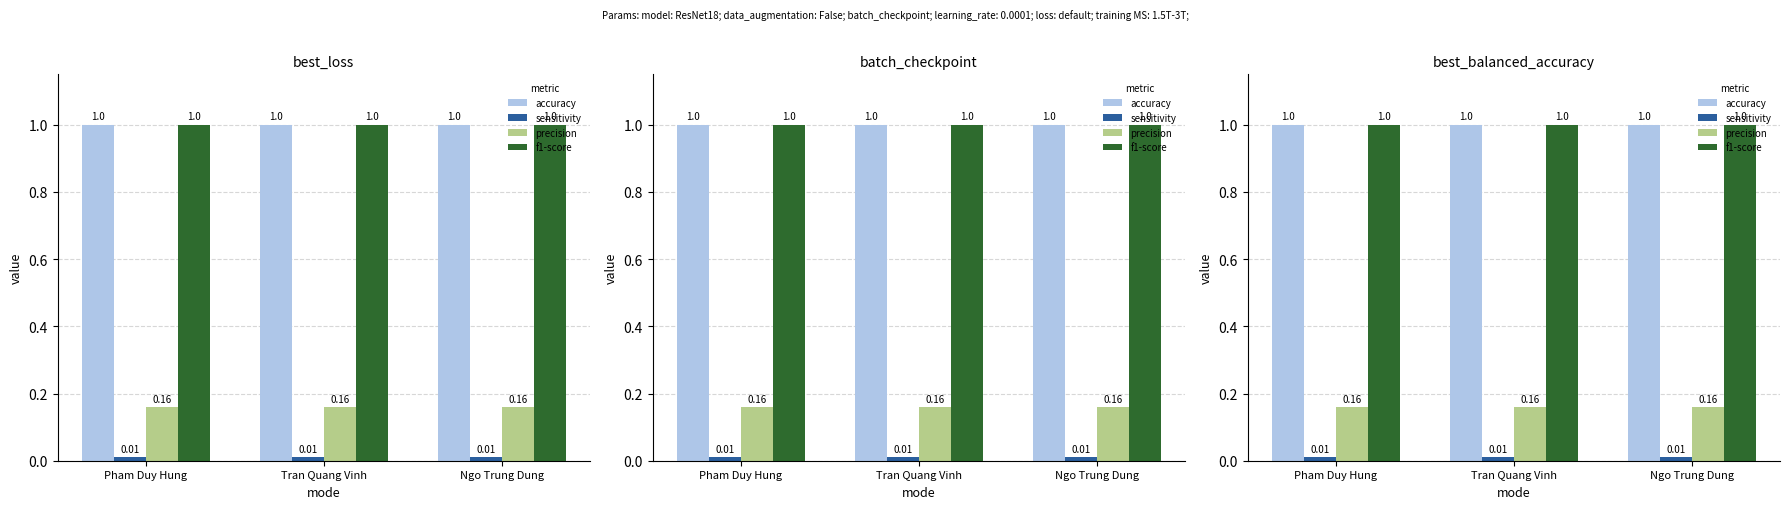

Where is accuracy nearest to the value 1?

Pham Duy Hung